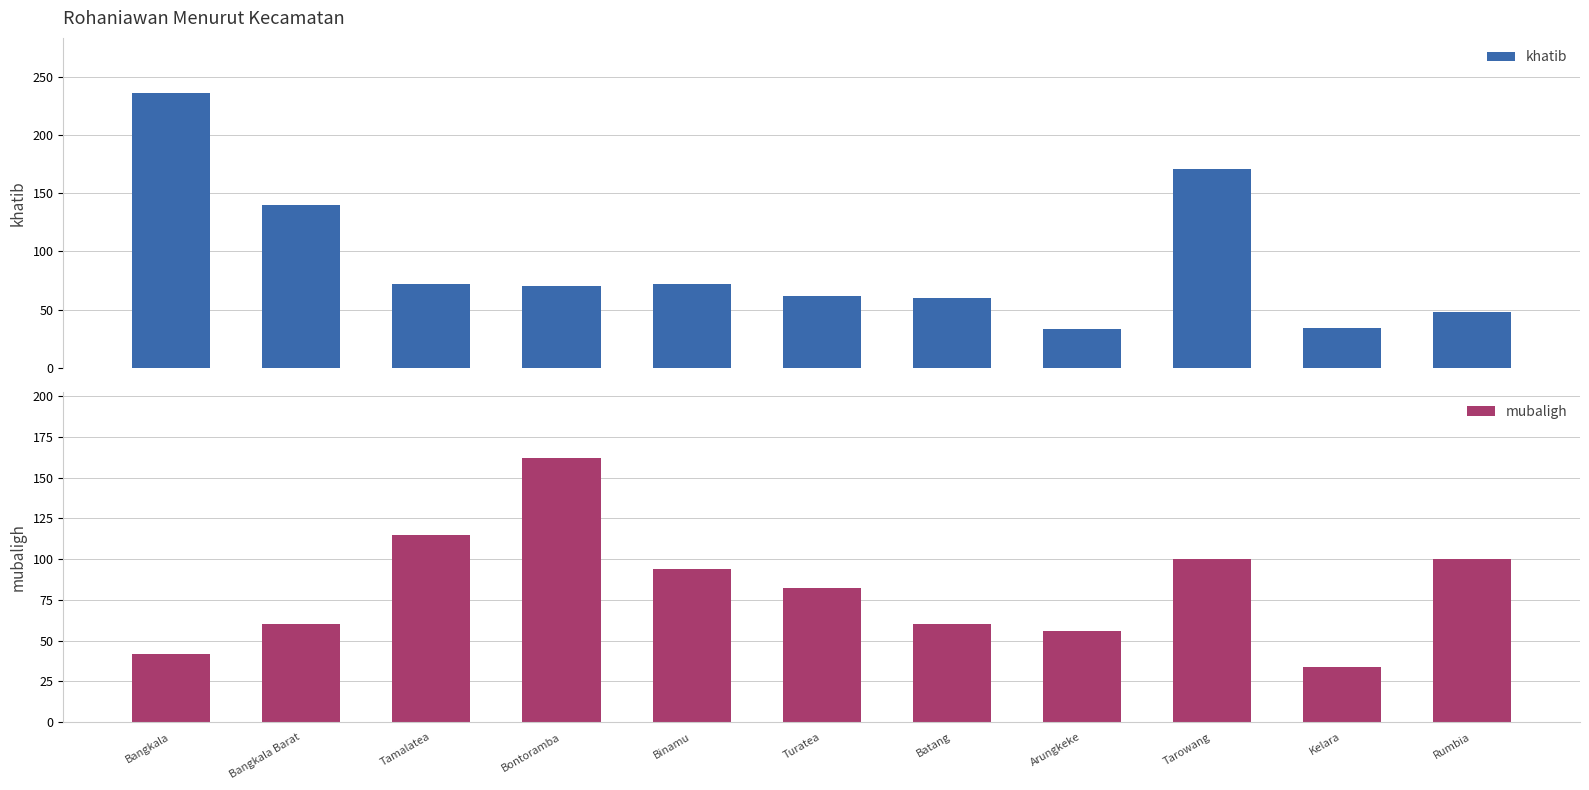

Which category has the highest value in the khatib series?

Bangkala